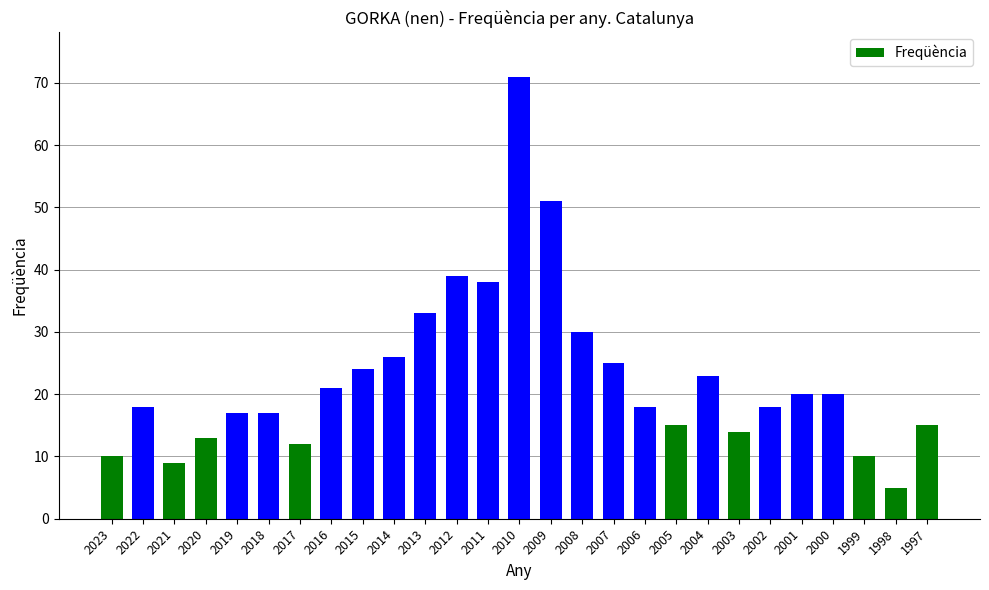

How many categories are shown in the chart?

27